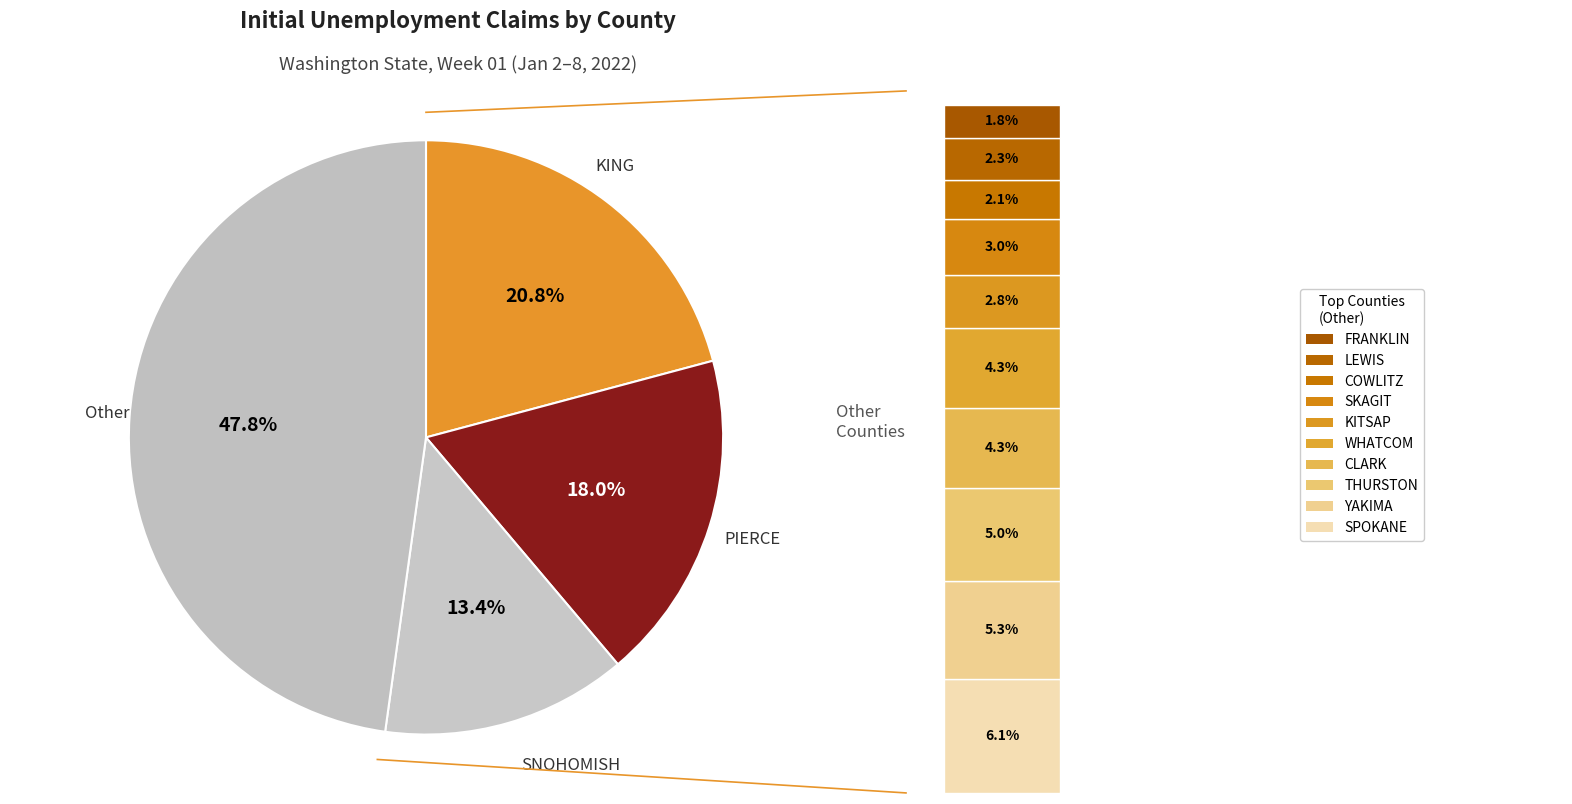

The KING slice represents 21% of the pie. True or false?

True